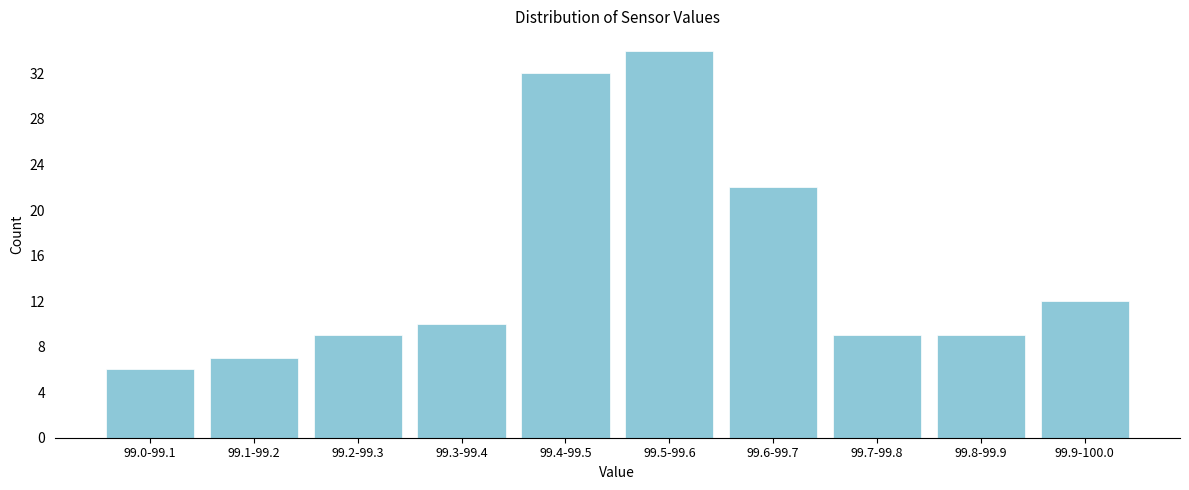

Reading right to left, extract all data points from this chart.

99.9-100.0=12	99.8-99.9=9	99.7-99.8=9	99.6-99.7=22	99.5-99.6=34	99.4-99.5=32	99.3-99.4=10	99.2-99.3=9	99.1-99.2=7	99.0-99.1=6